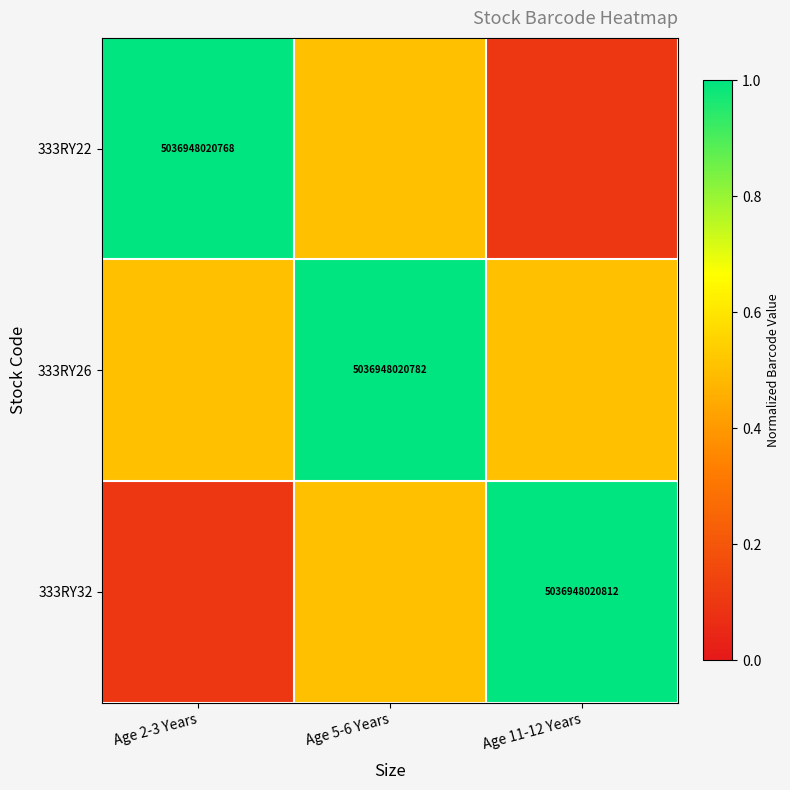

What is the sum of the 333RY22 values at Age 5-6 Years and Age 11-12 Years?

0.6